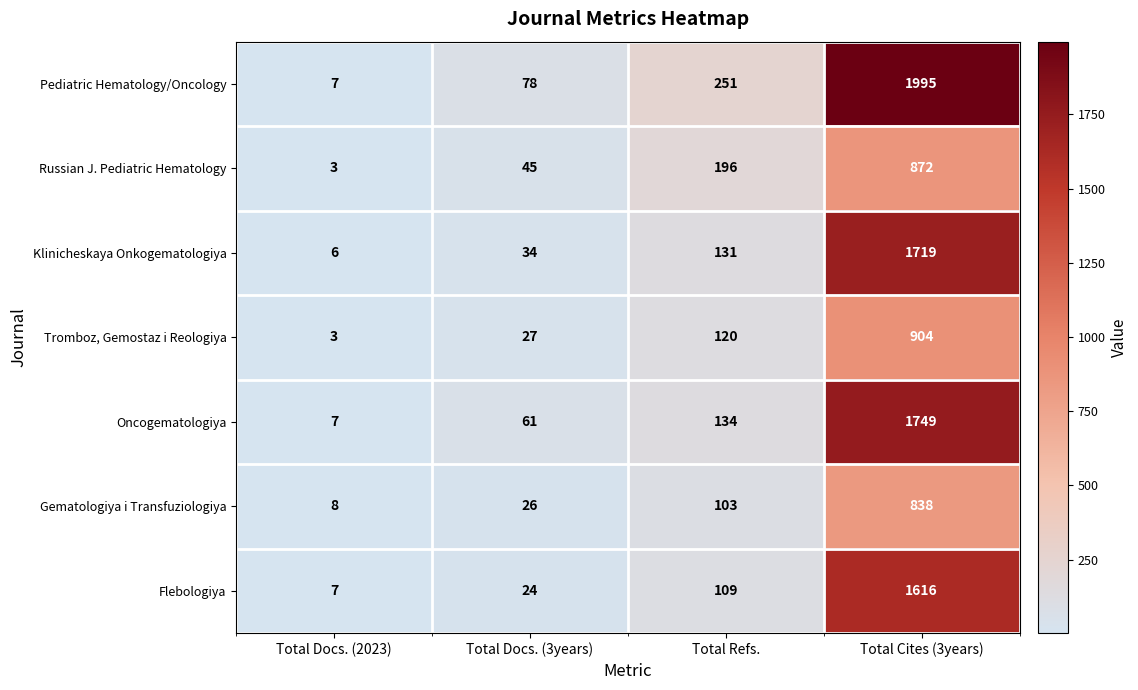

Is it true that Oncogematologiya equals 75 at Total Refs.?

False